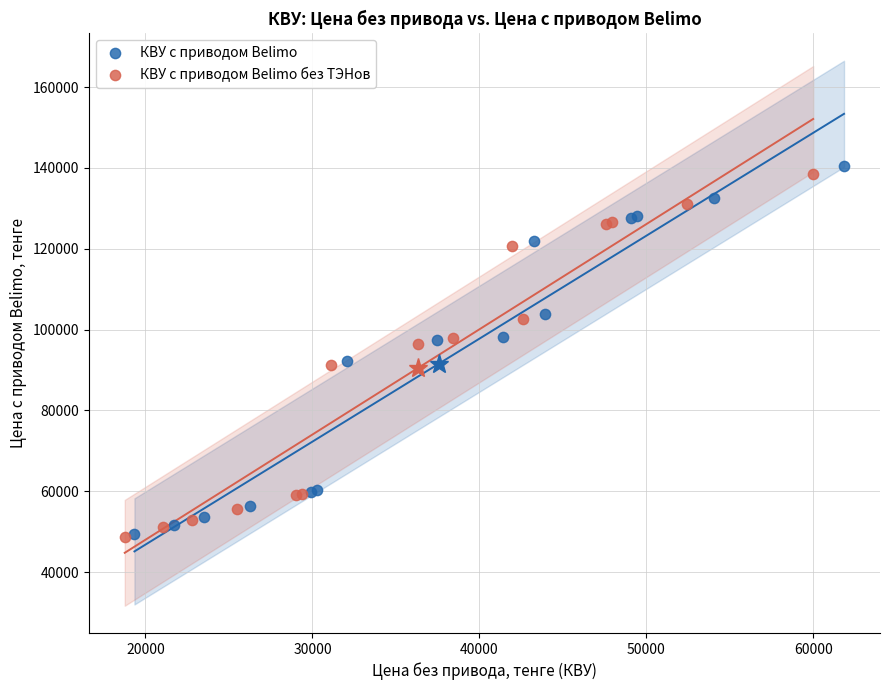

Which series has the widest spread of Y values?

КВУ c приводом Belimo